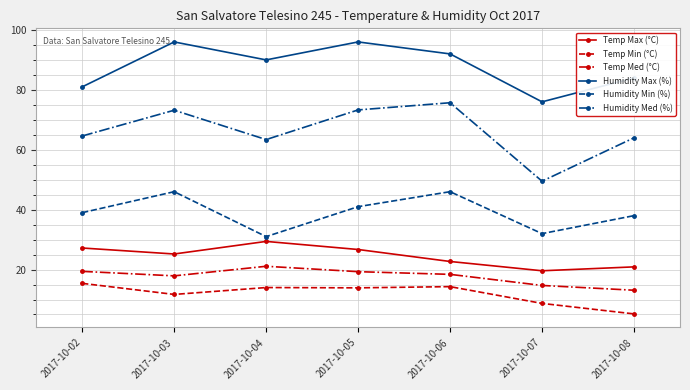

Which series changed the most between 2017-10-04 and 2017-10-07?

Humidity Max (%)